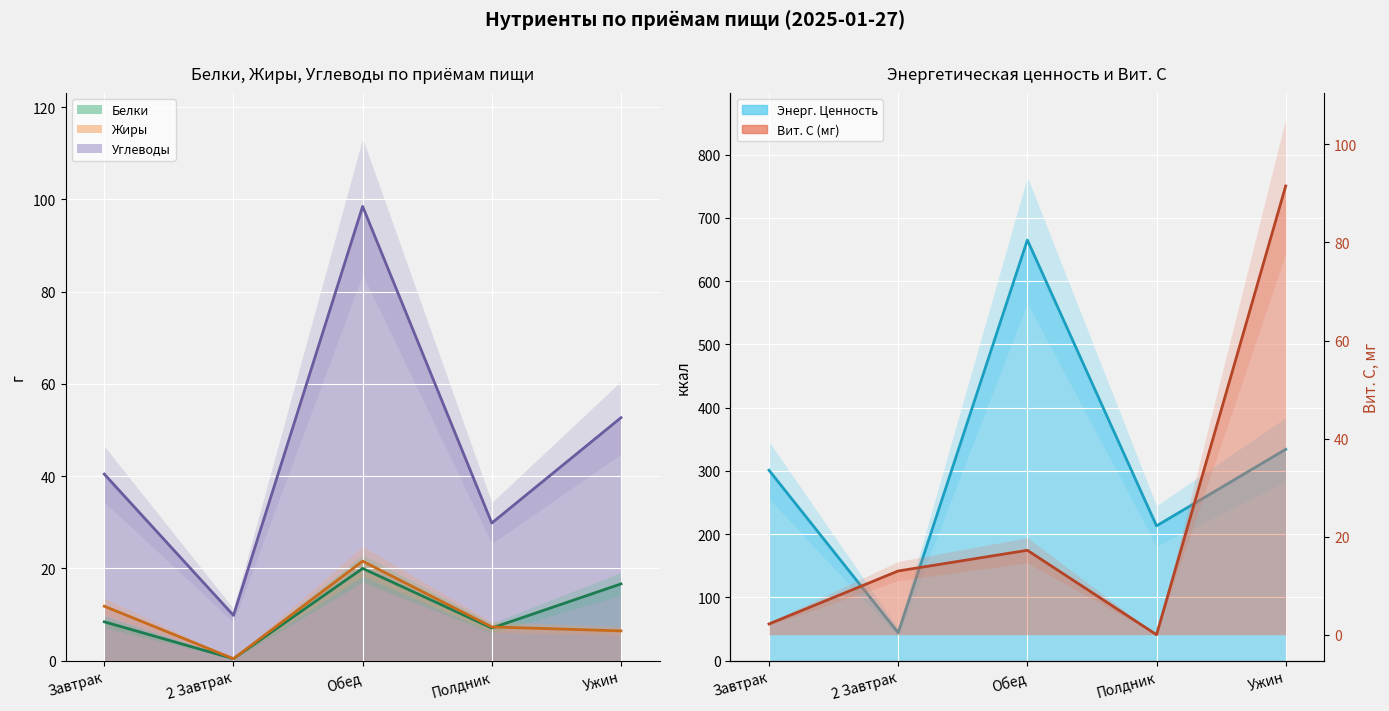

Is the value of Углеводы at 2 Завтрак greater than the value of Энерг. Ценность at Завтрак?

No